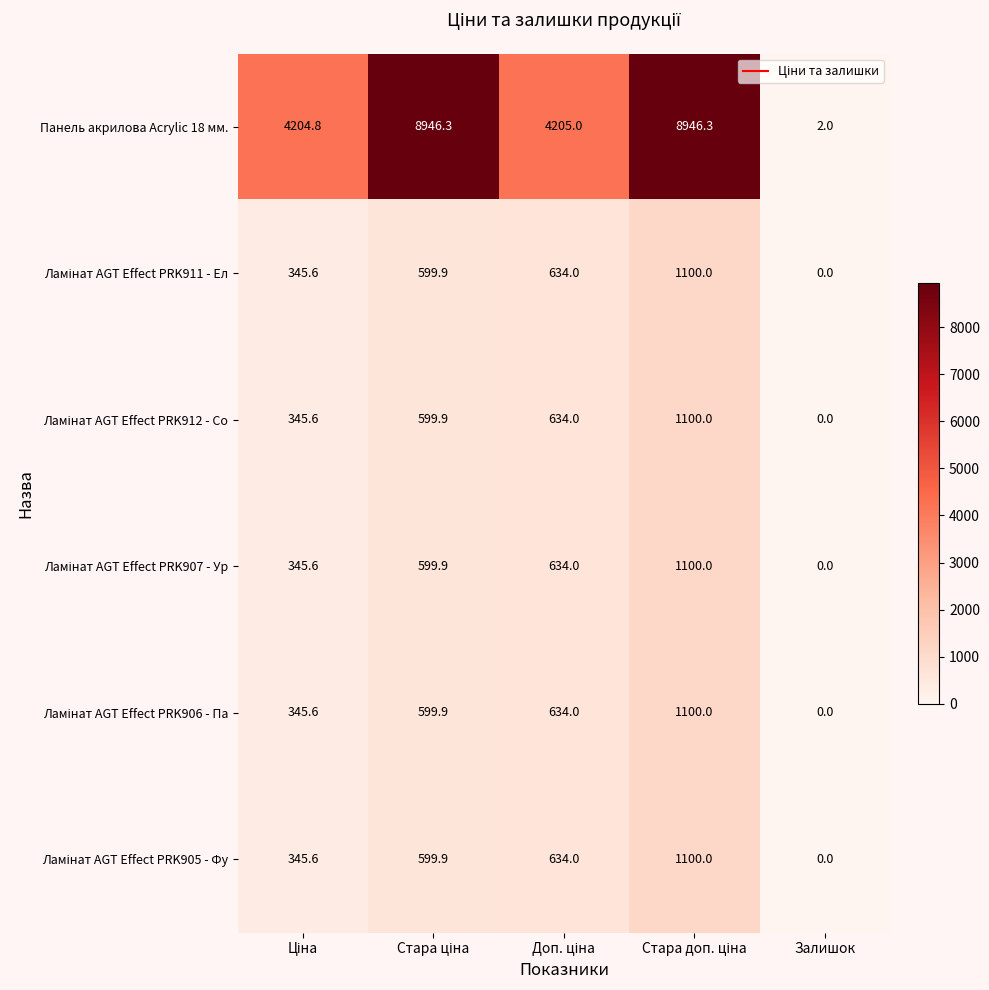

Which label corresponds to the smallest value in the chart?

Залишок